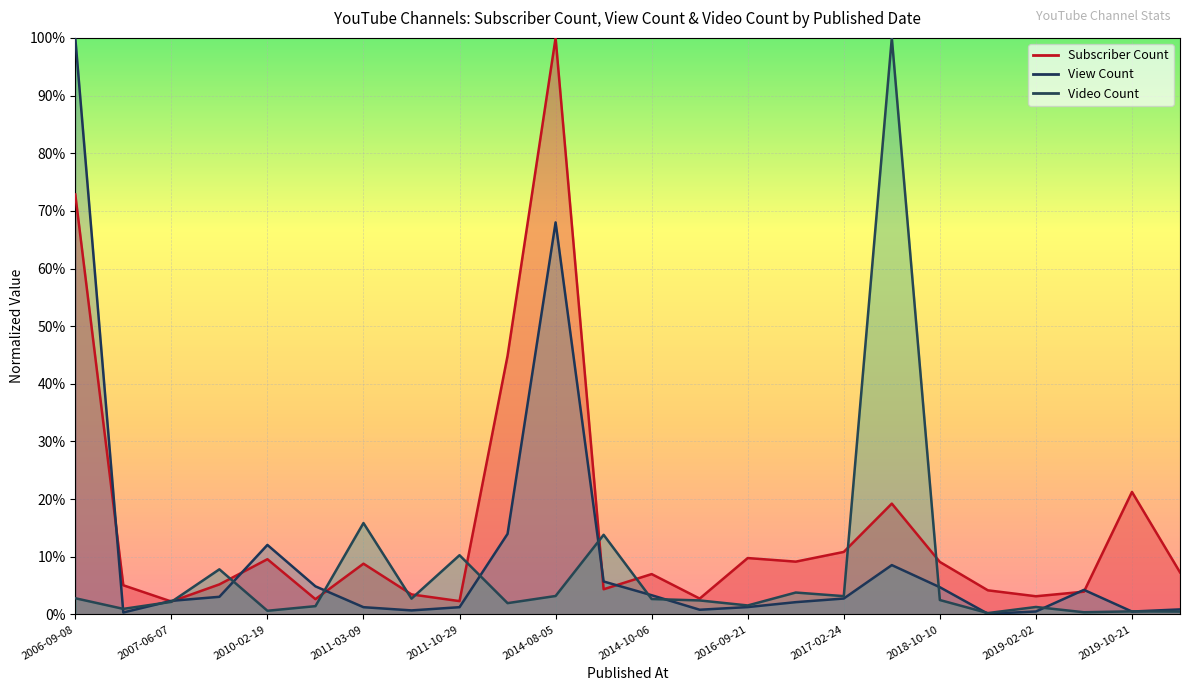

Between which two adjacent categories do Subscriber Count and View Count first intersect?

2006-09-08 and 2006-12-02